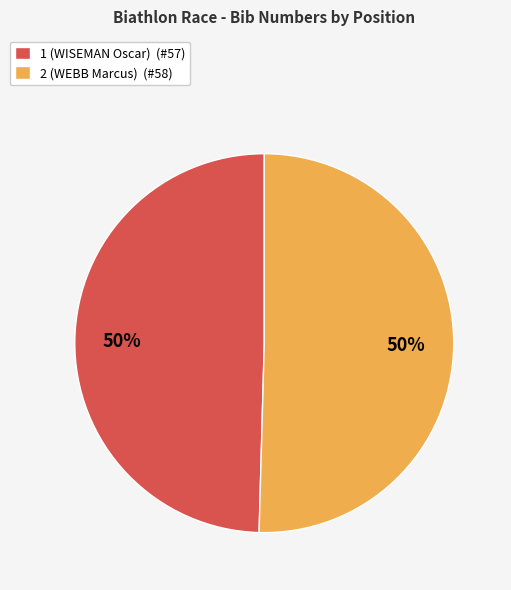

To the nearest percent, what is the combined percentage of 2 (WEBB Marcus) (#58) and 1 (WISEMAN Oscar) (#57)?

100%